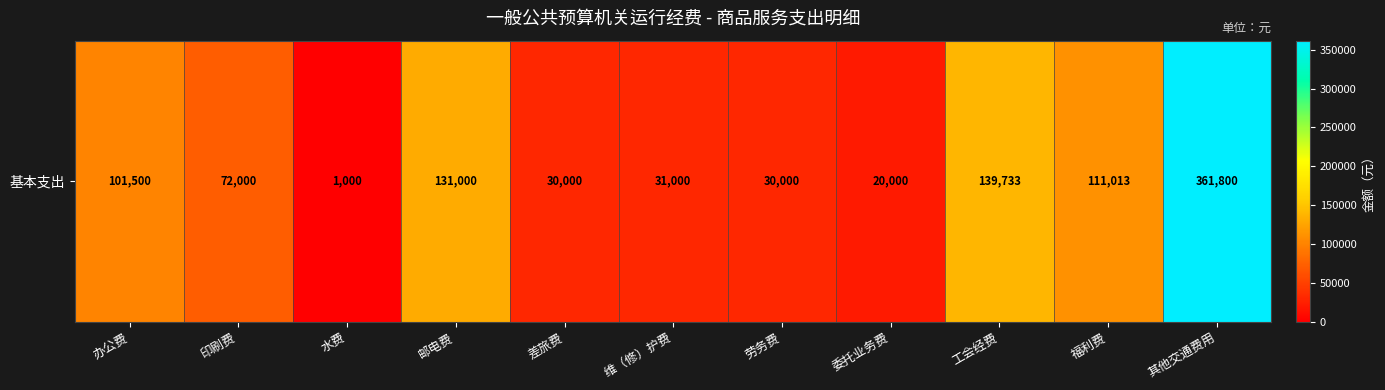

What is the difference between the values at 其他交通费用 and 劳务费?

331800.0